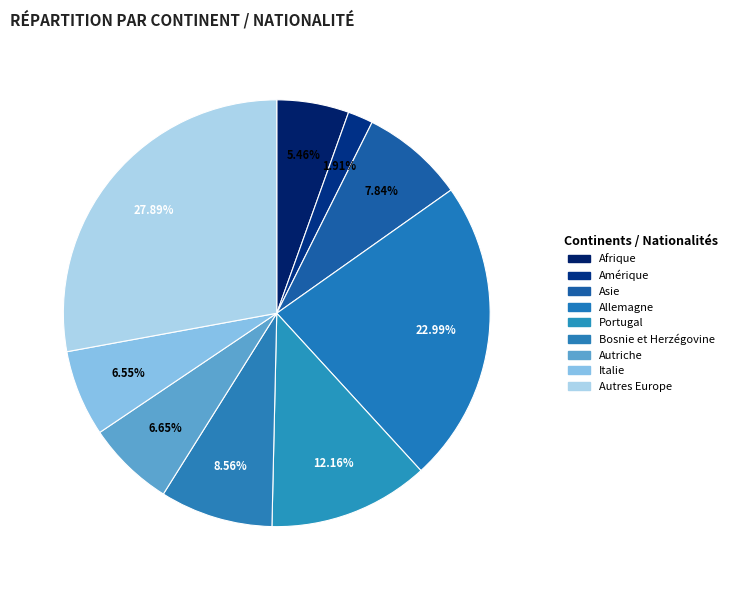

How many slices are in this pie chart?

9